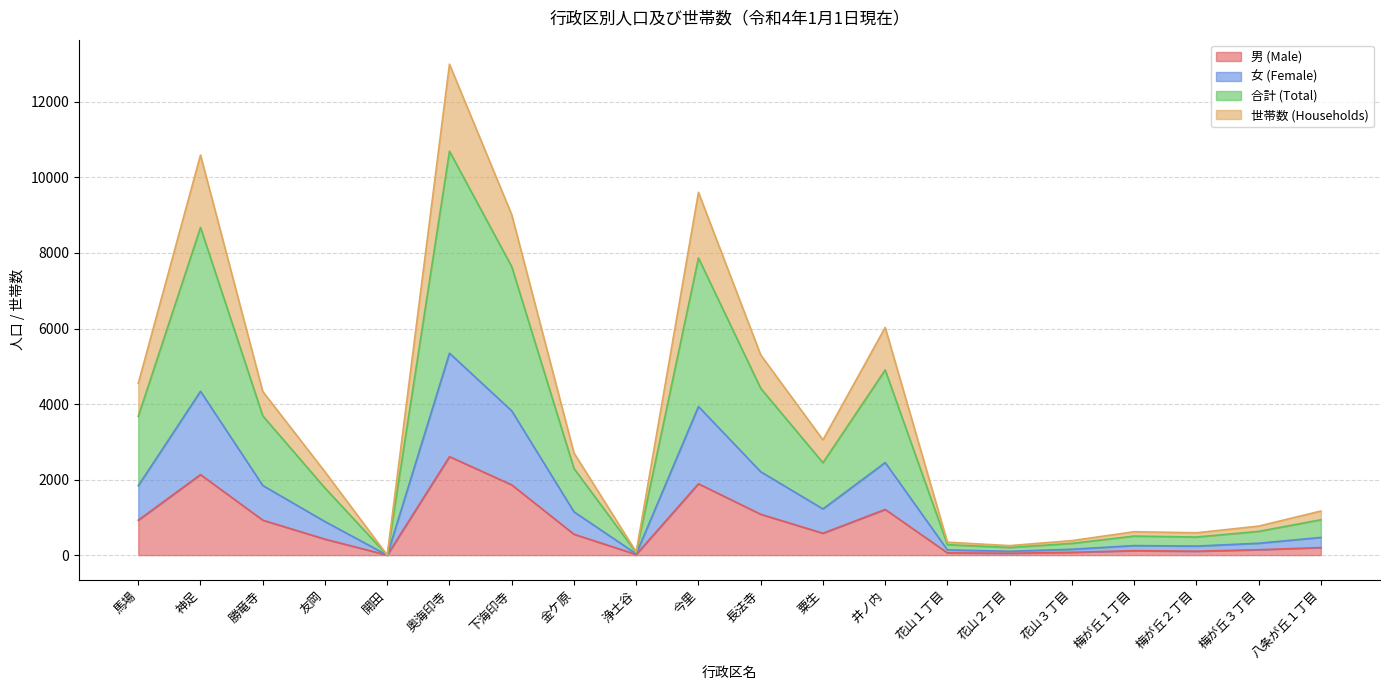

What is the difference between the highest and lowest values at 梅が丘１丁目?

502